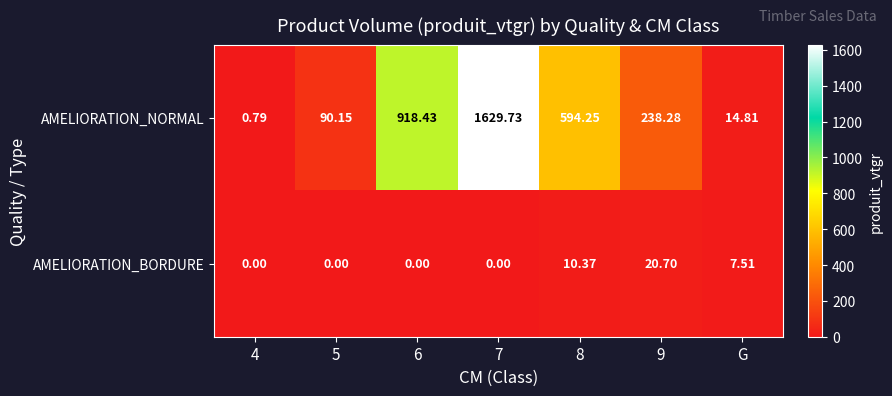

Which series changed the most between 4 and 6?

AMELIORATION_NORMAL